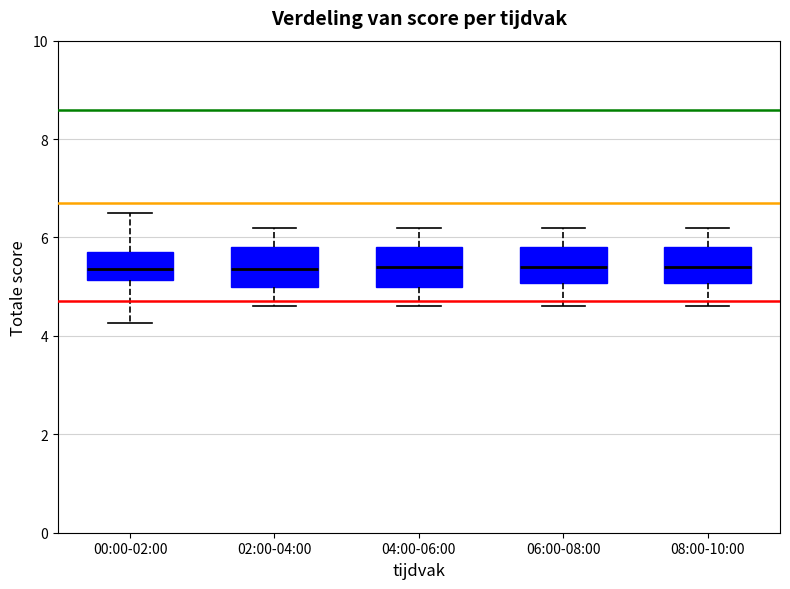

Where does the upper whisker of the box for 06:00-08:00 end on the y-axis? The values are not printed on the chart, so give them approximately, as read against the axis.

6.2